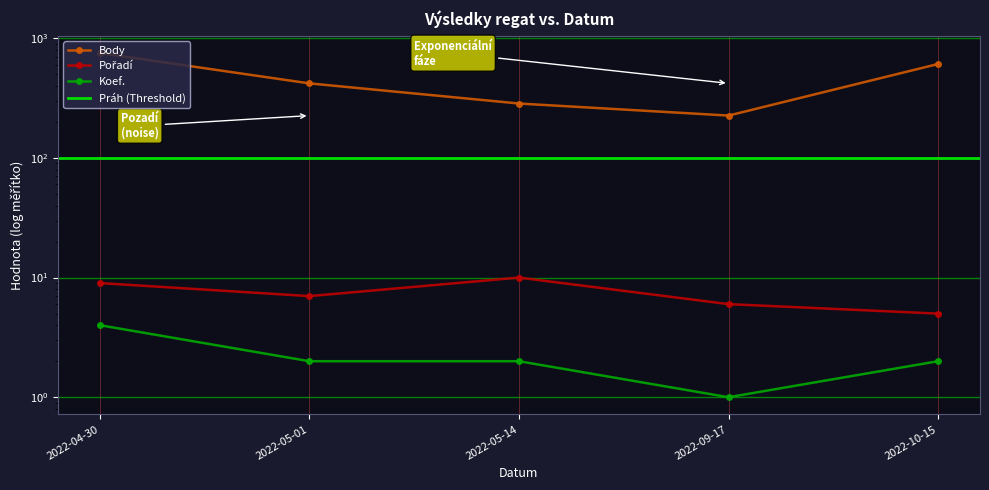

Rank the series by their maximum value, from highest to lowest.

Body, Pořadí, Koef.